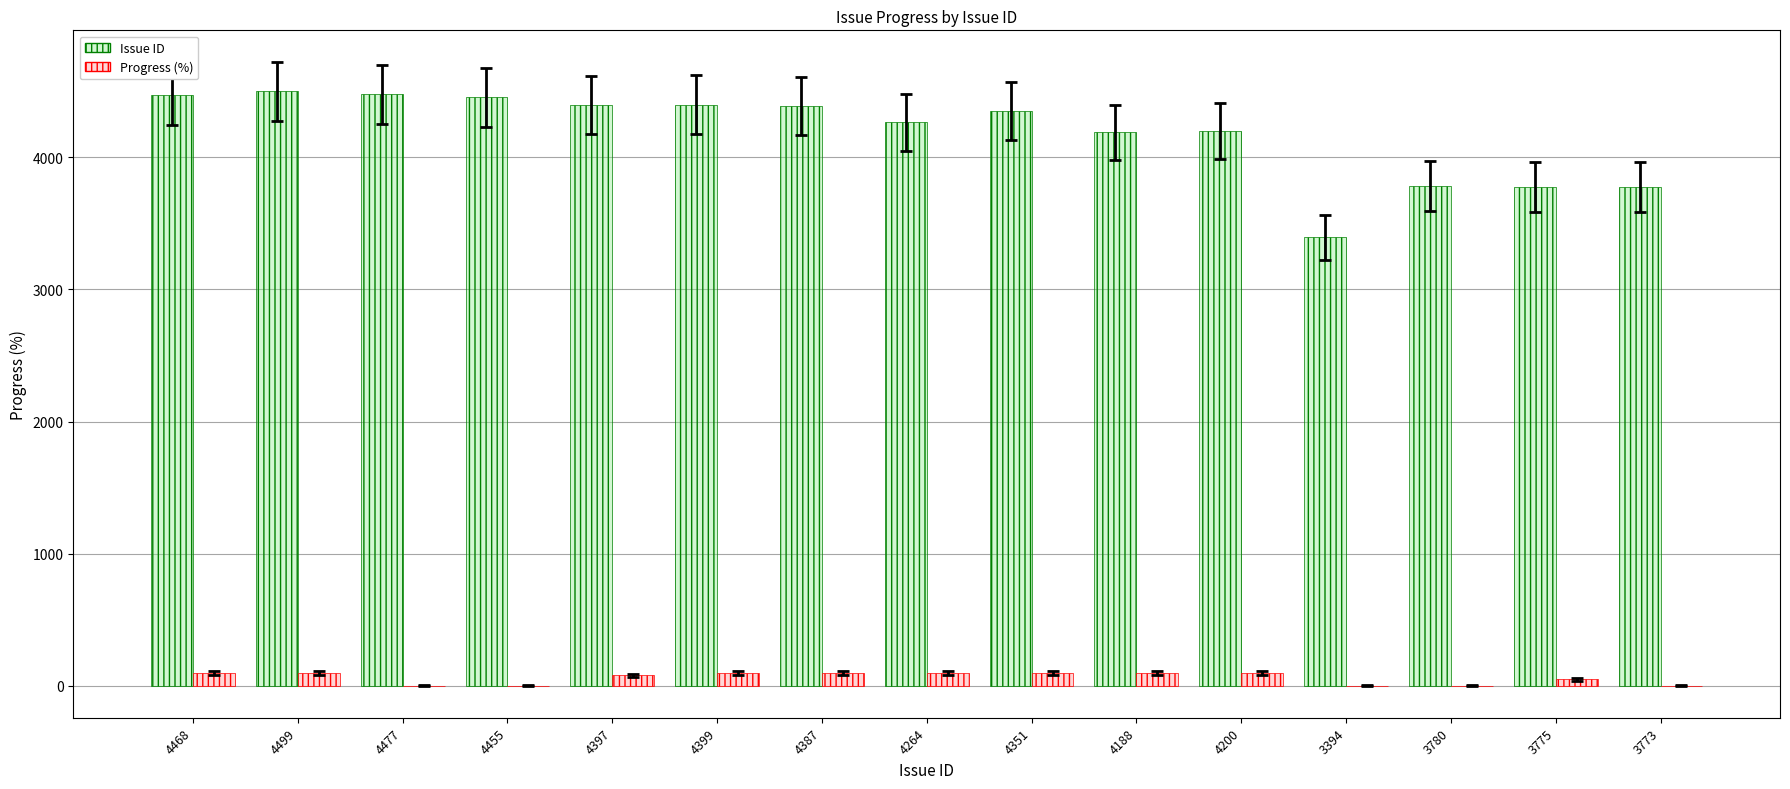

The value of Progress at 4468 is 100. True or false?

True